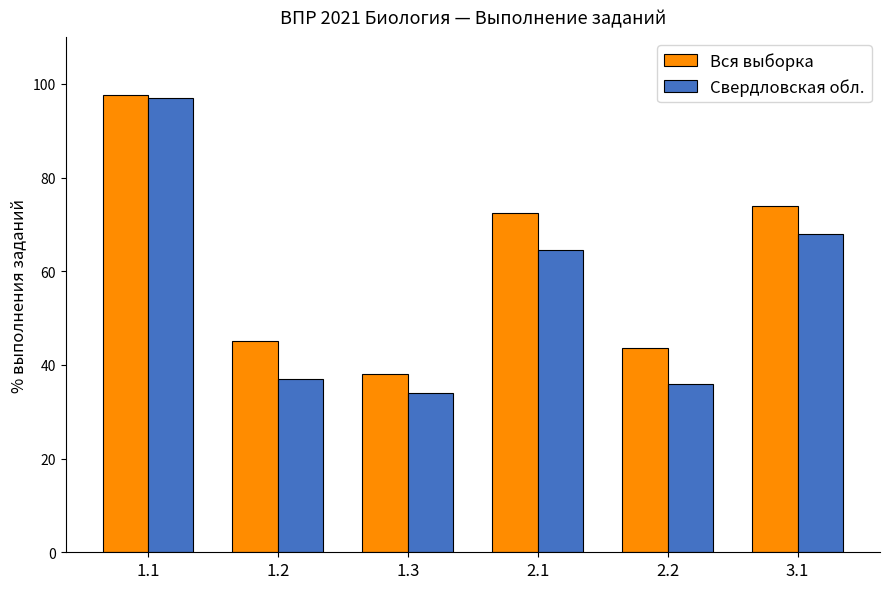

What is the difference between the highest and lowest values at 1.1?

0.8